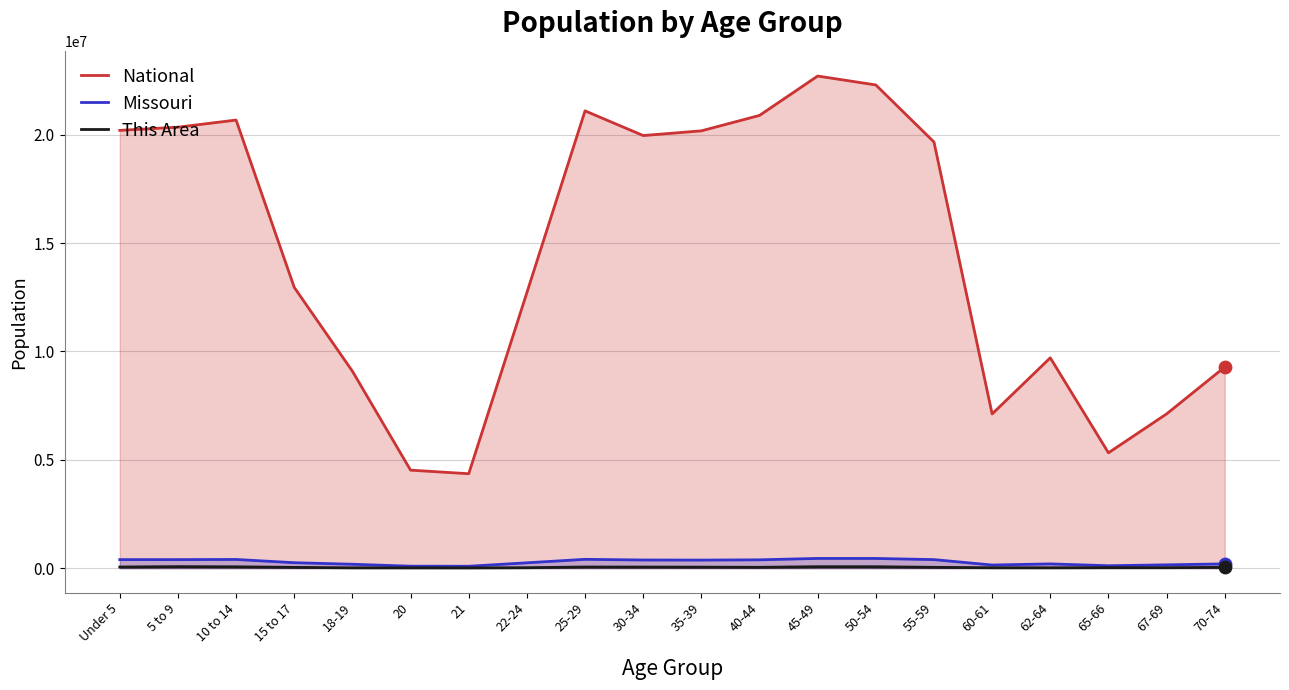

Which series reaches the minimum Y coordinate?

This Area